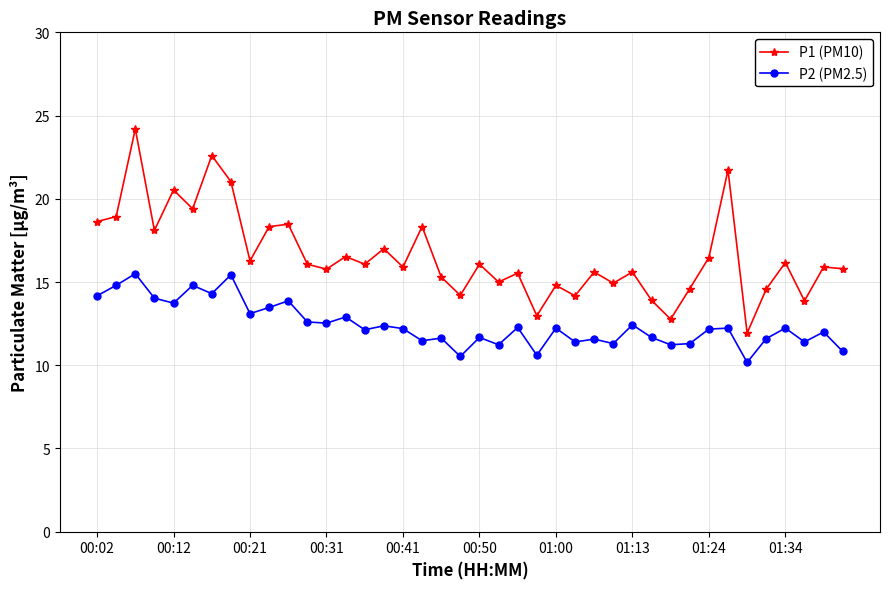

True or false: P2 (PM2.5) and P1 (PM10) intersect in this chart.

False